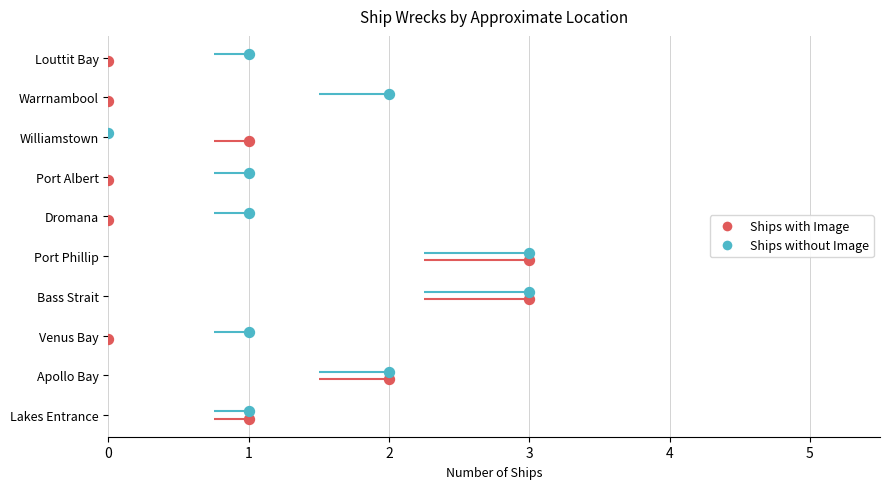

Which series has the largest total across all categories?

Ships without Image